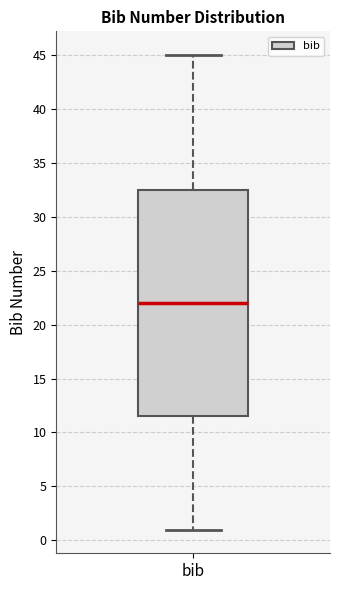

Transcribe this box plot: give where the median line is, the range the box spans, and where the two whiskers end, as read against the y-axis. The values are not printed on the chart, so give them approximately, as read against the axis.

median 22.0, box 11.5 to 32.5, whiskers 1.0 to 45.0